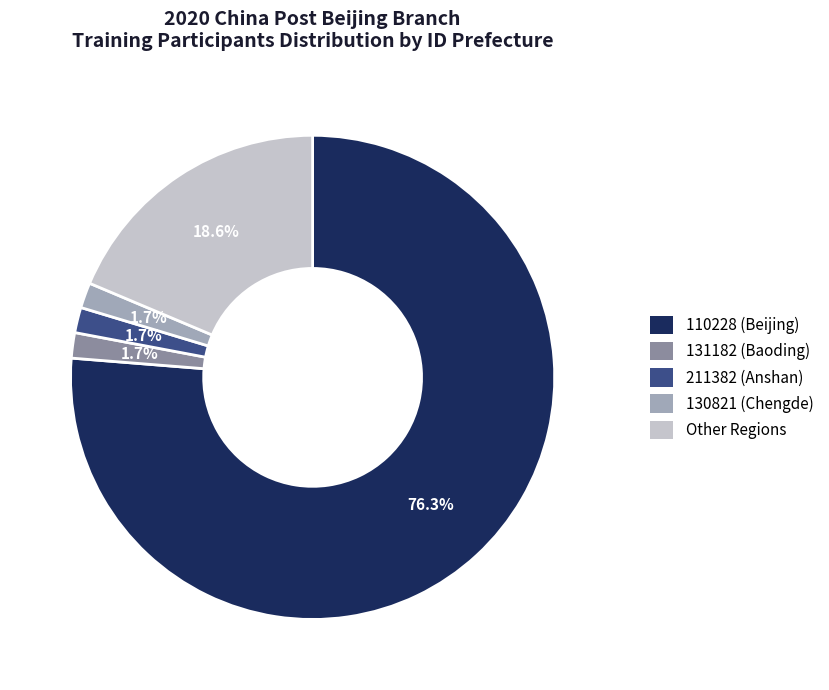

What portion of the pie excludes Other?

81.4%